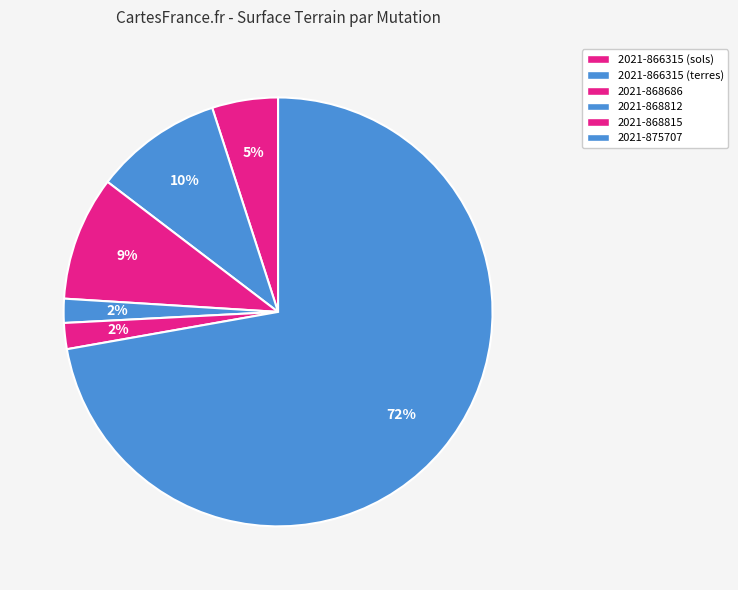

Which slice is the smallest?

2021-868812